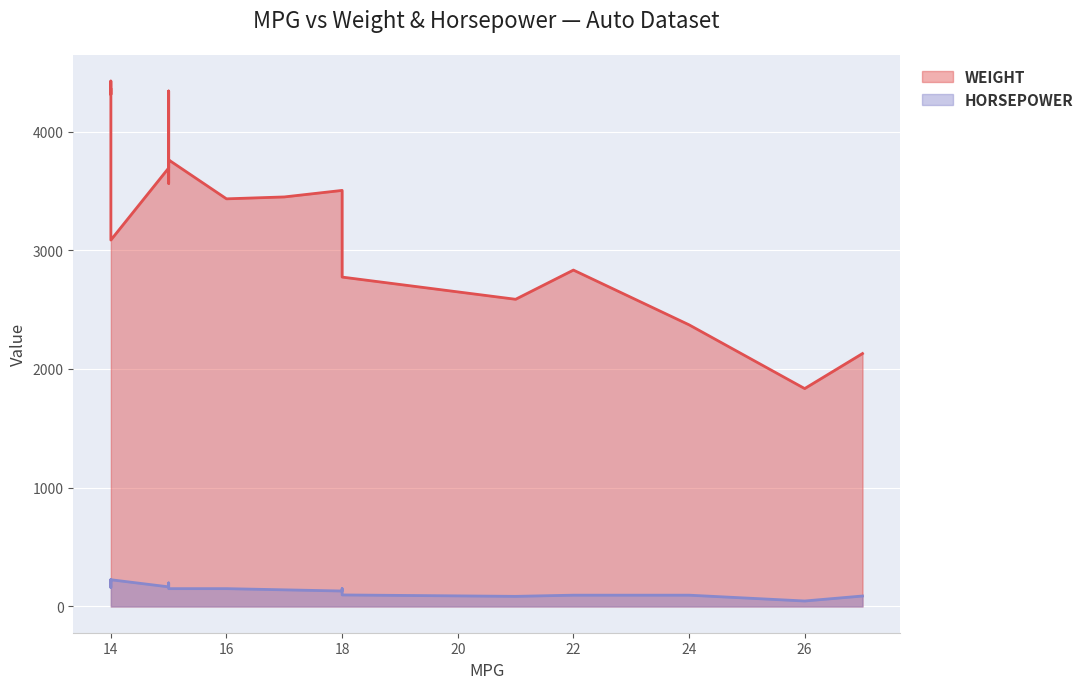

At which category does HORSEPOWER reach its first local peak?

15